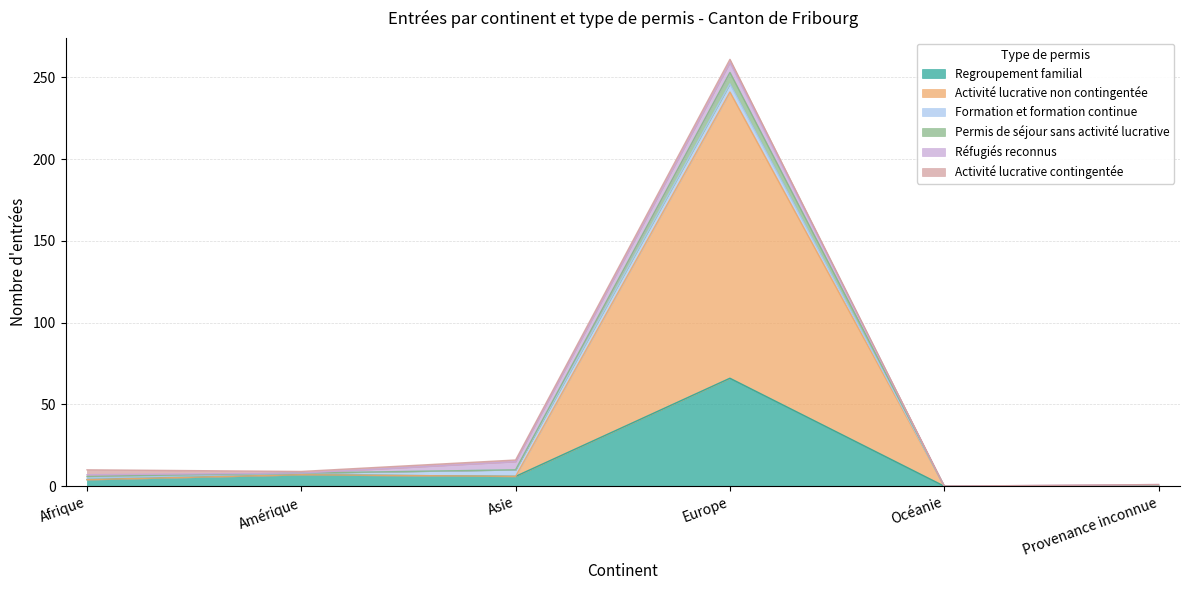

At which category is the sum across all series the highest?

Europe